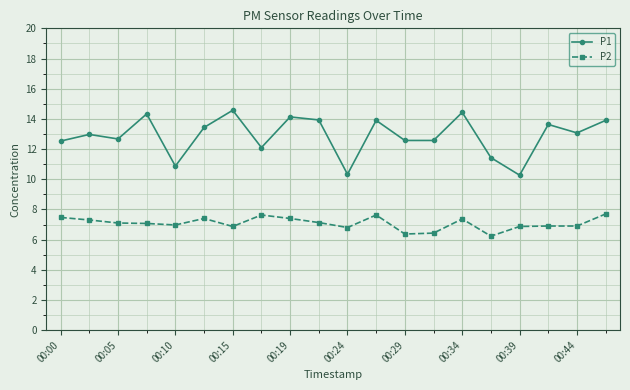

Which series has the largest total across all categories?

P1